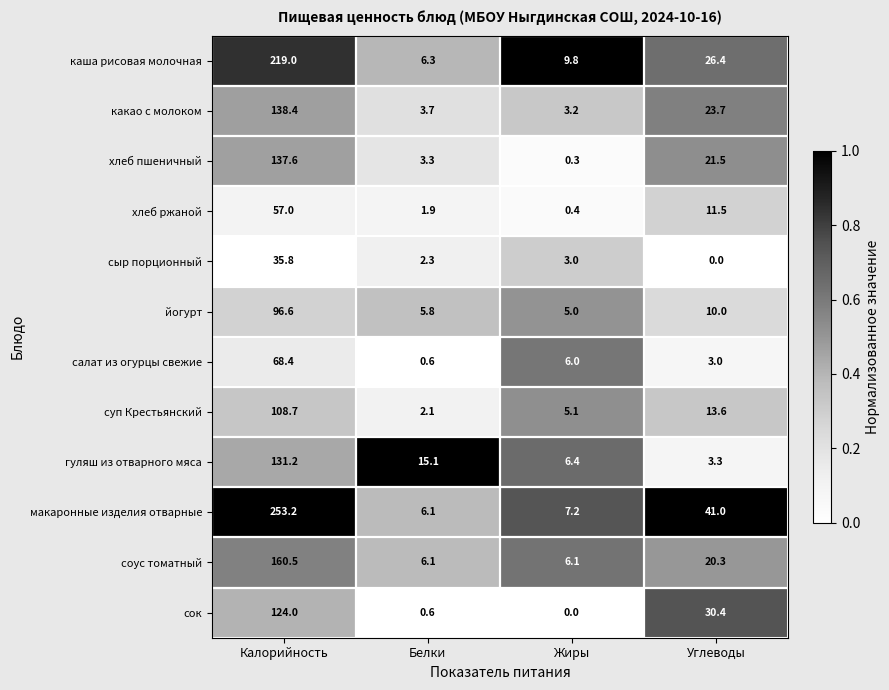

What is the spread (max minus min) of values at Белки?

14.5